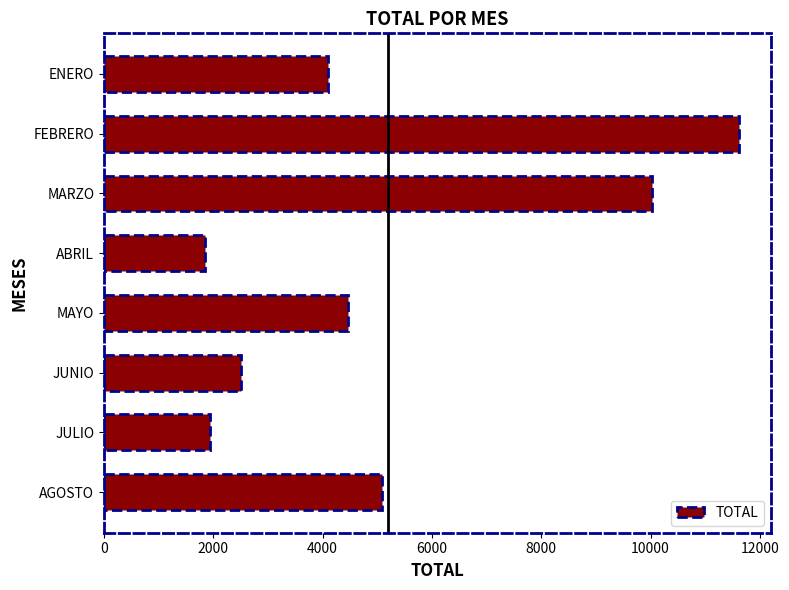

What is the ratio of the value at FEBRERO to the value at JULIO?

6.0